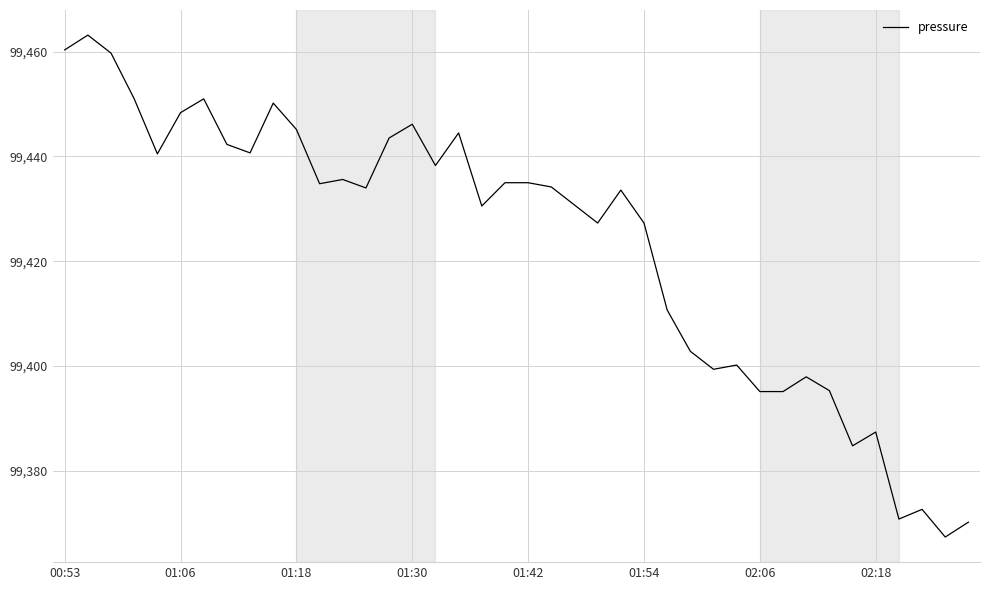

What is the maximum value shown in the chart?

99463.1